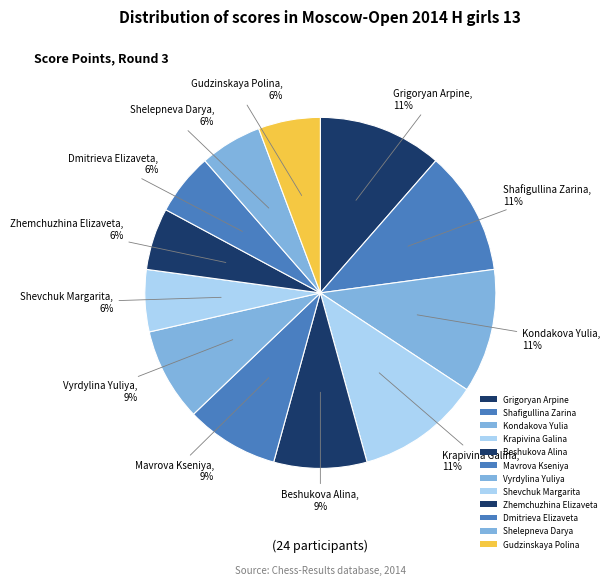

Rank the categories by value from highest to lowest.

Grigoryan Arpine, Shafigullina Zarina, Kondakova Yulia, Krapivina Galina, Beshukova Alina, Mavrova Kseniya, Vyrdylina Yuliya, Shevchuk Margarita, Zhemchuzhina Elizaveta, Dmitrieva Elizaveta, Shelepneva Darya, Gudzinskaya Polina